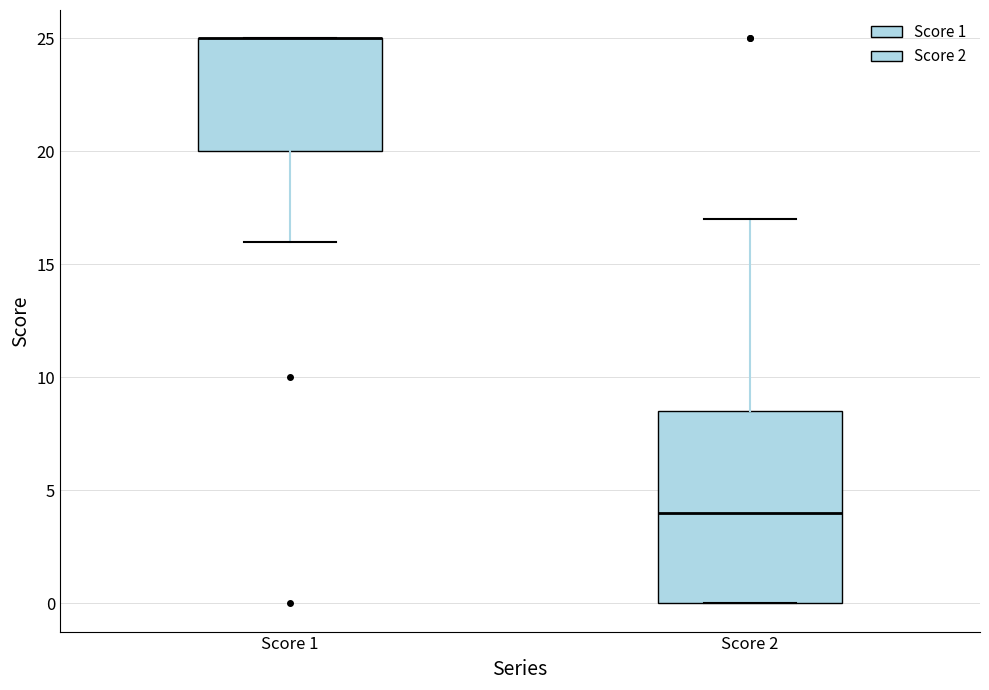

Where does the upper whisker of the box for Score 2 end on the y-axis? The values are not printed on the chart, so give them approximately, as read against the axis.

17.0